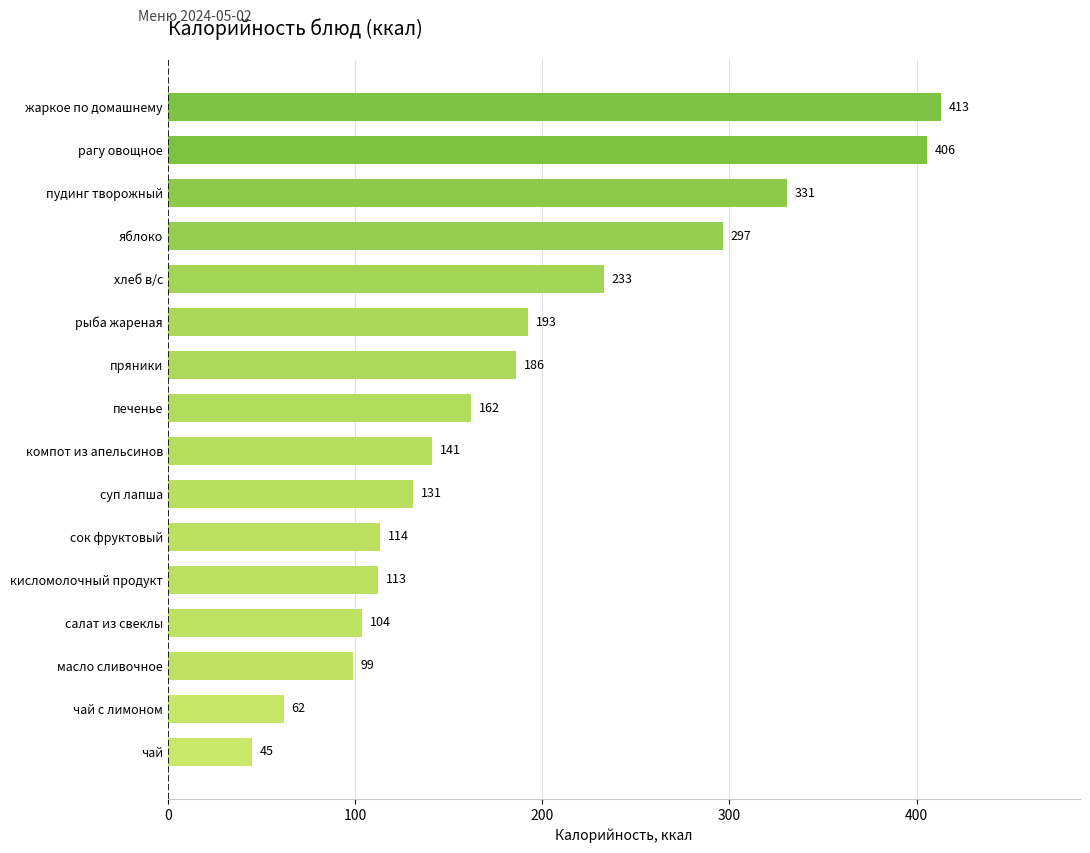

Approximately how many times larger is the value at яблоко compared to суп лапша?

2.3